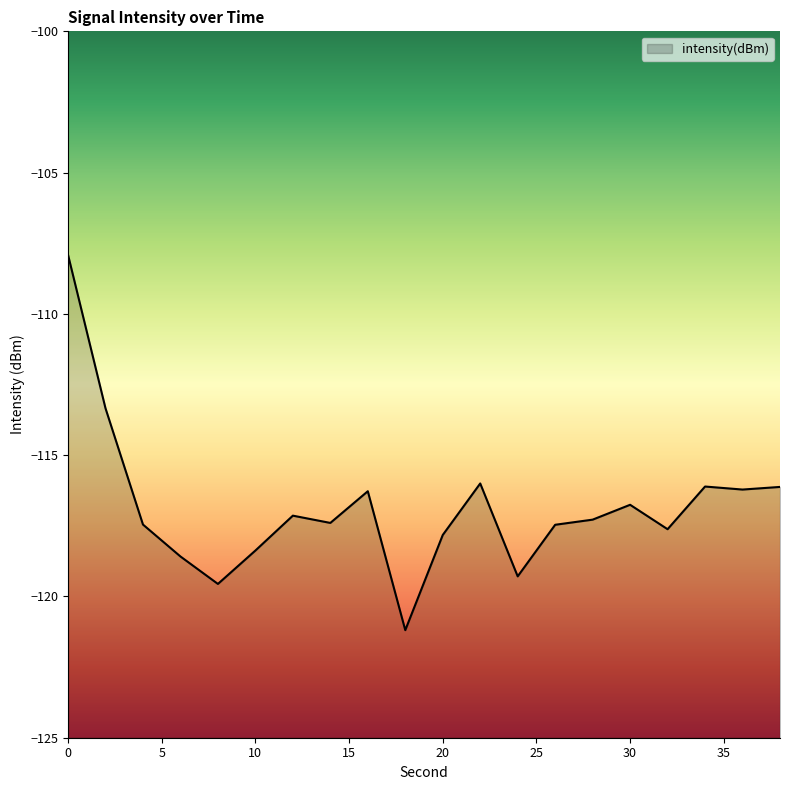

How many data points are less than -117?

12